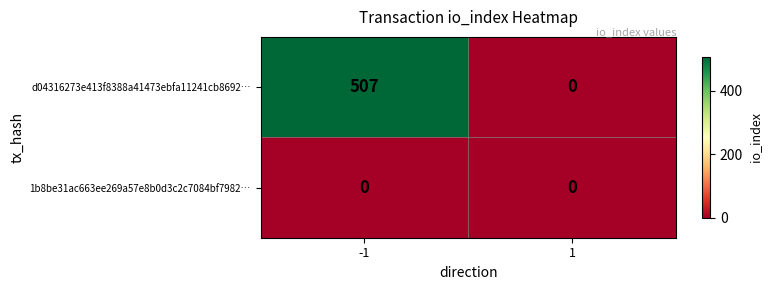

Rank the series at -1 from highest to lowest value.

d04316273e413f8388a41473ebfa11241cb8692…, 1b8be31ac663ee269a57e8b0d3c2c7084bf7982…